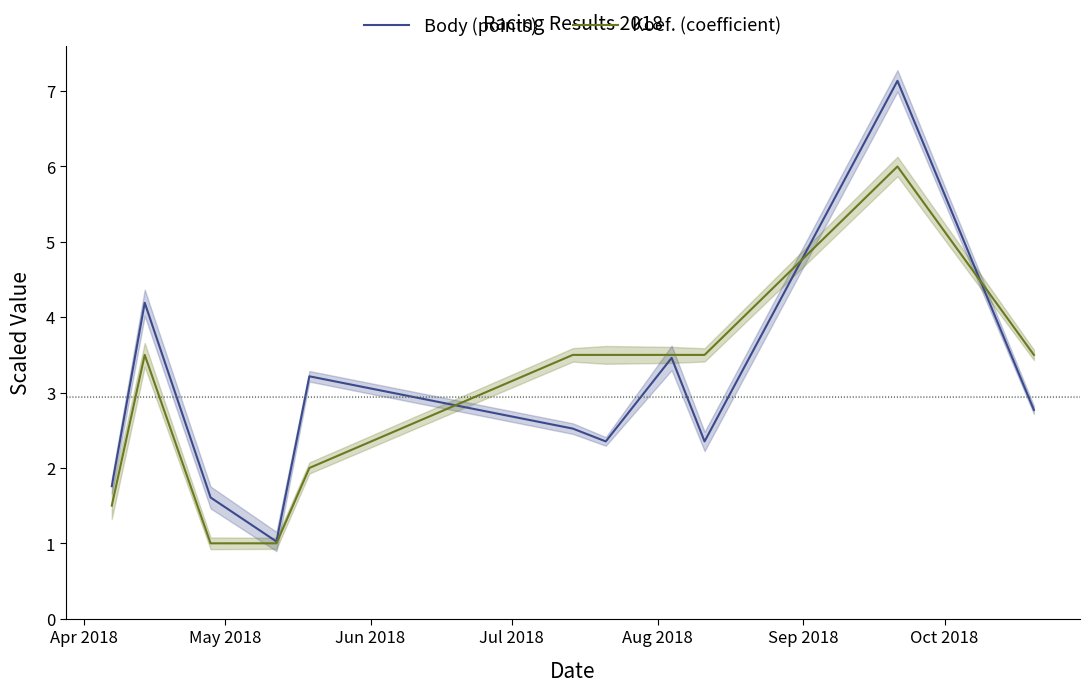

What is the smallest value displayed?

1.0